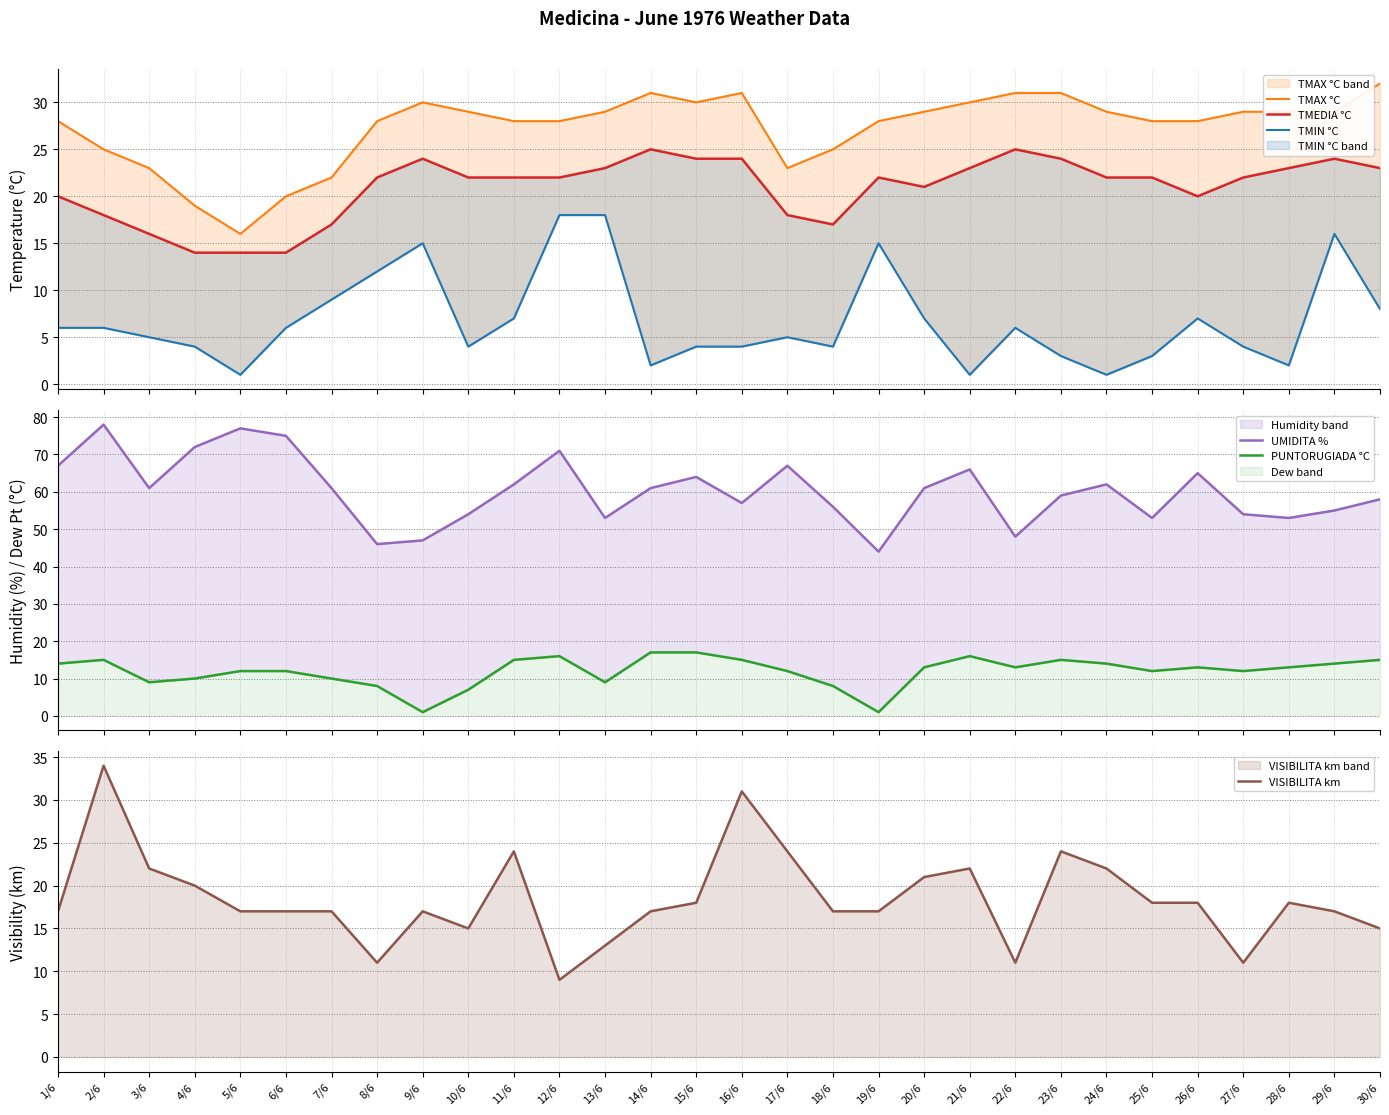

At how many categories does at least one series exceed 14?

30